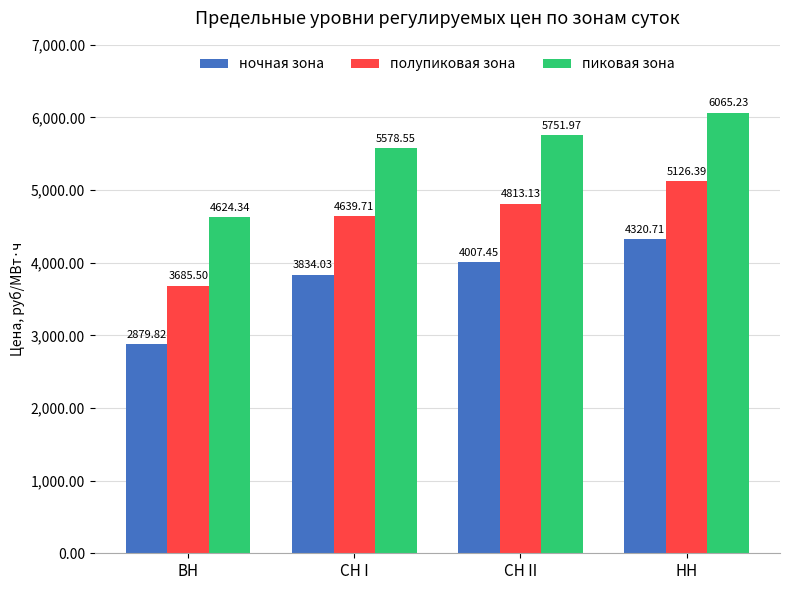

What is the label of the 1st bar from the right?

НН